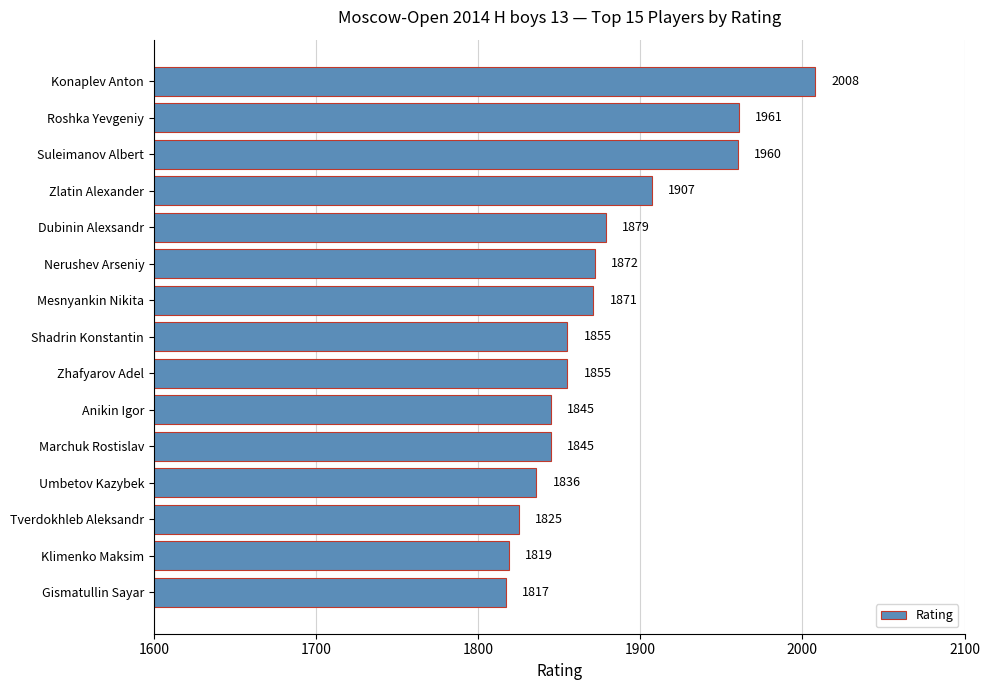

What value does the data have at Mesnyankin Nikita?

1871